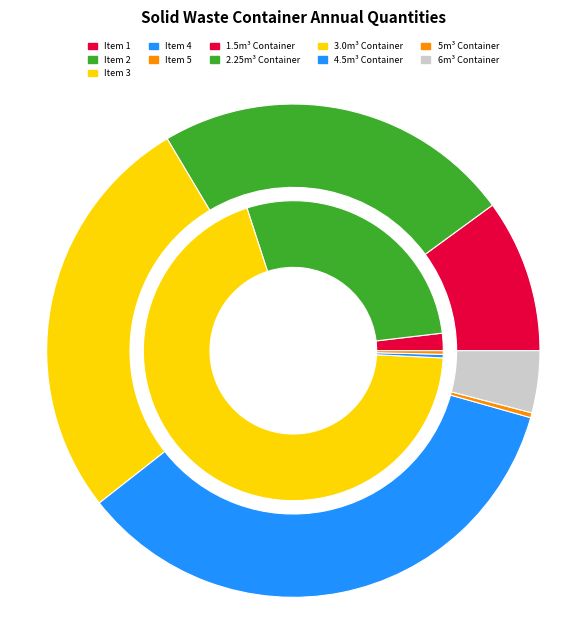

Is the sum of Item 5 and Item 3 greater than half?

Yes